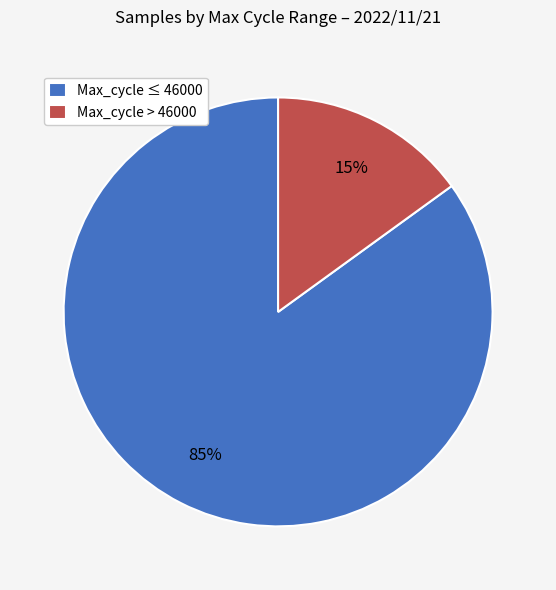

Is there any slice that represents more than half of the pie?

Yes